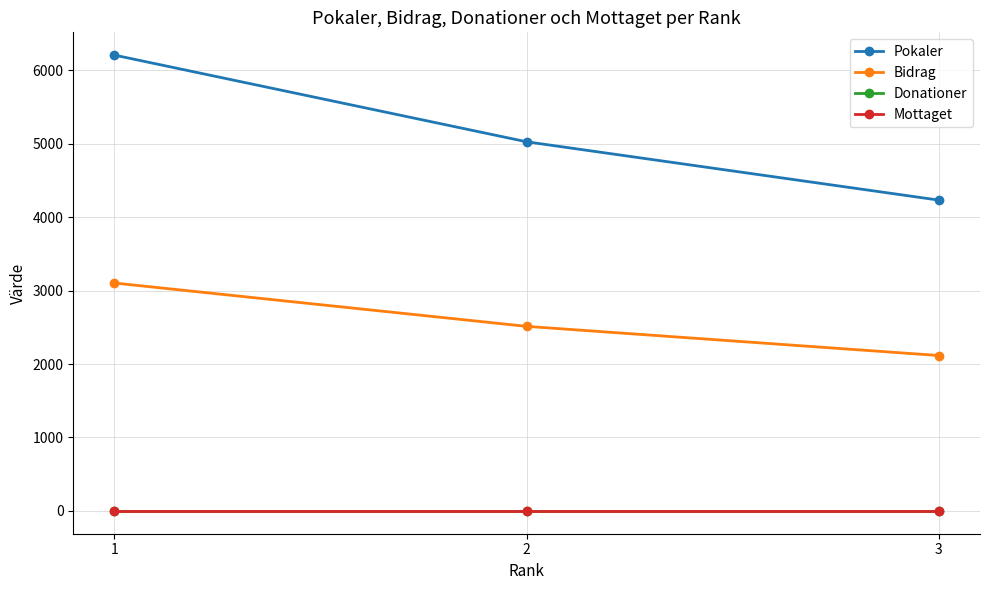

Does the chart have visible grid lines?

Yes